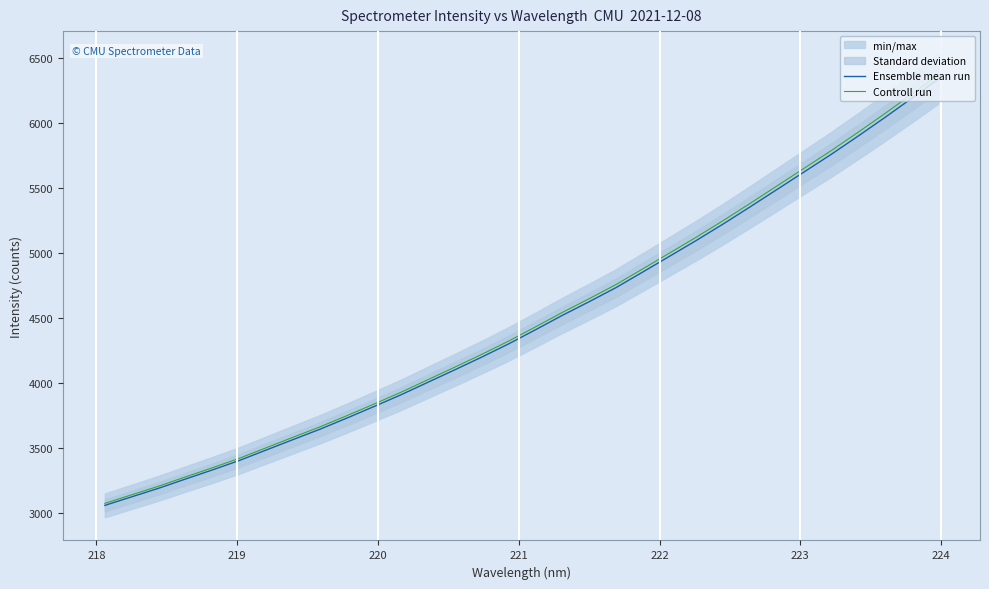

What is the minimum value for Ensemble mean run?

3058.4